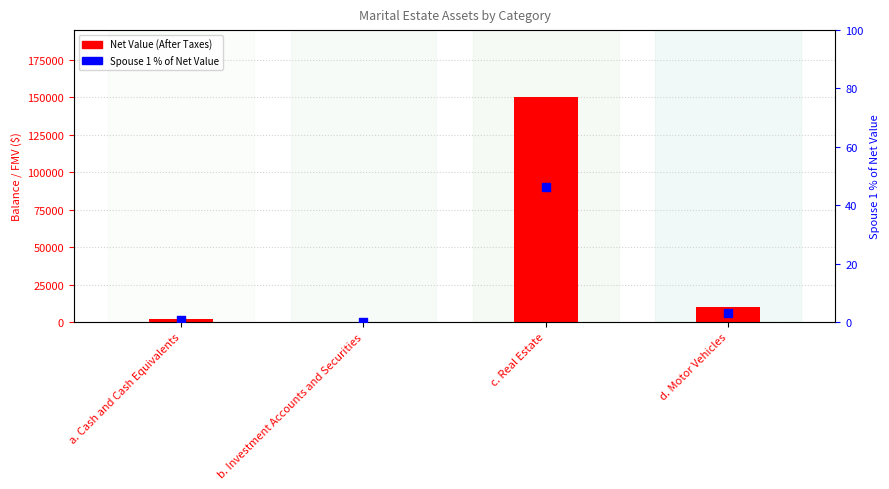

Which series contains the lowest Y value?

Net Value (After Taxes)